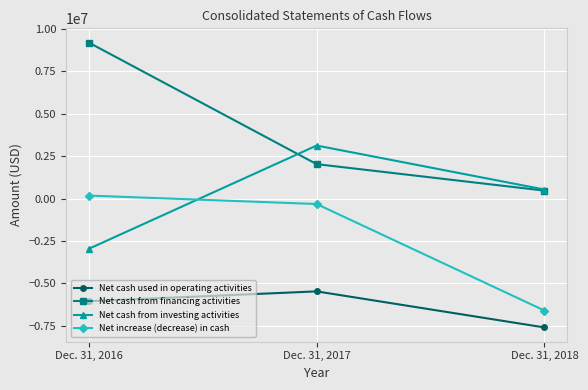

Is it true that Net increase (decrease) in cash equals -323878 at Dec. 31, 2017?

True